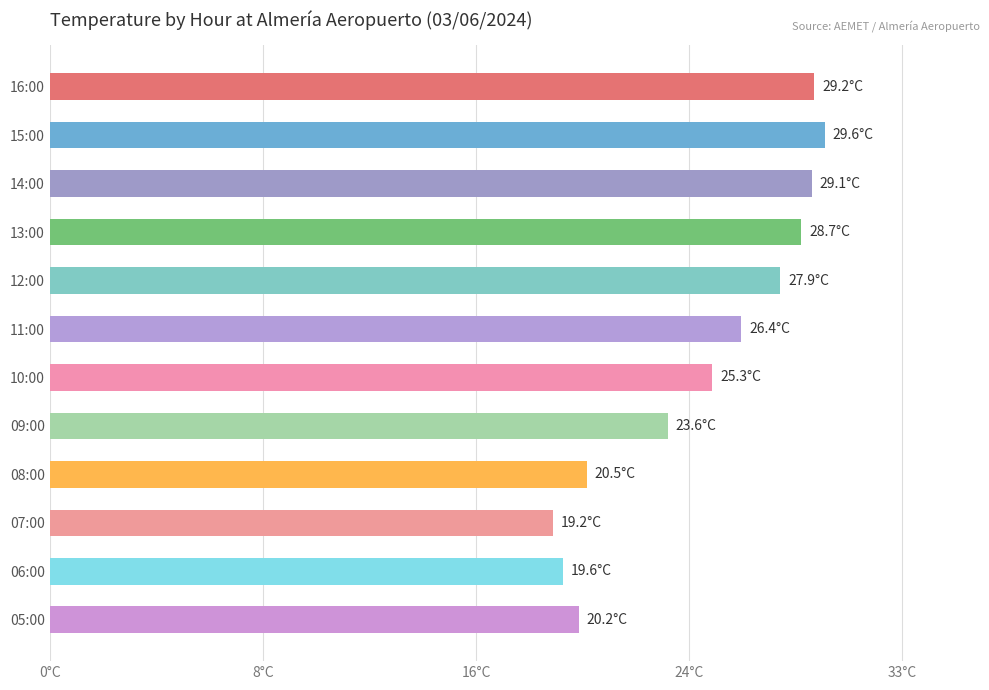

Where is the data nearest to the value 24?

09:00